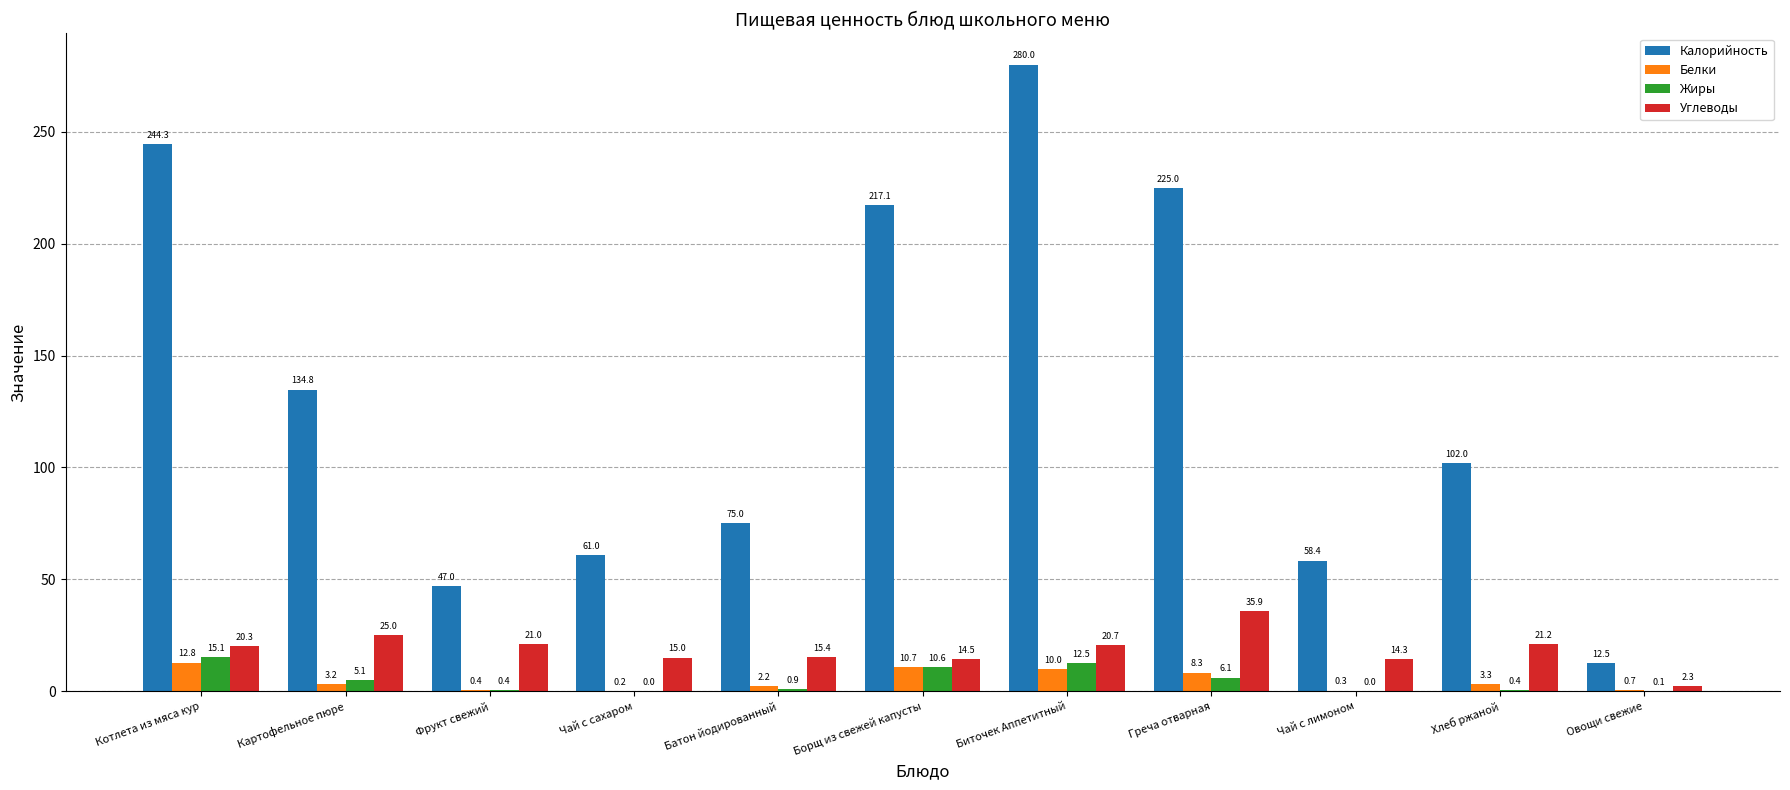

How many groups of bars are there?

11